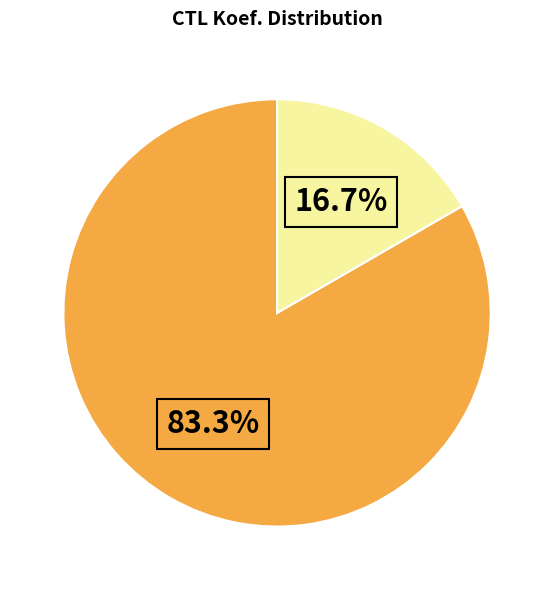

Does any single category account for the majority?

Yes